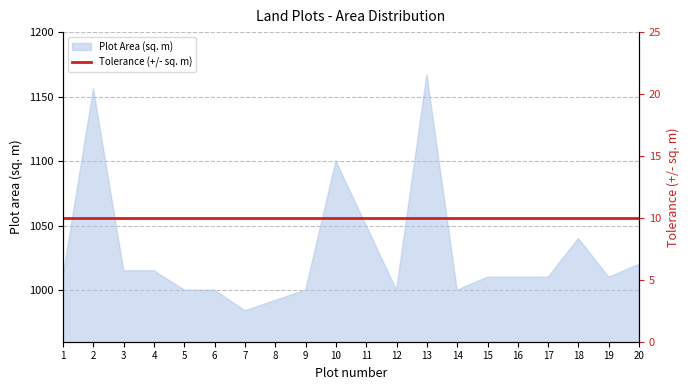

List the labels in order of value, largest first.

13, 2, 10, 11, 18, 20, 3, 4, 1, 15, 16, 17, 19, 5, 6, 9, 12, 14, 8, 7